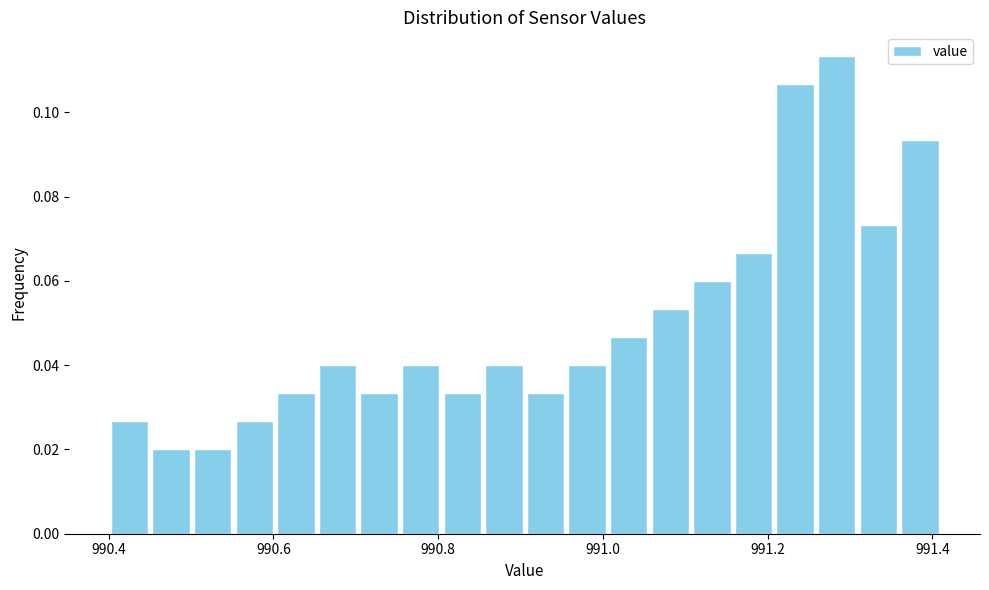

Around what value on the x-axis is the tallest bar? Give the approximate position of its centre, as read against the axis.

991.28